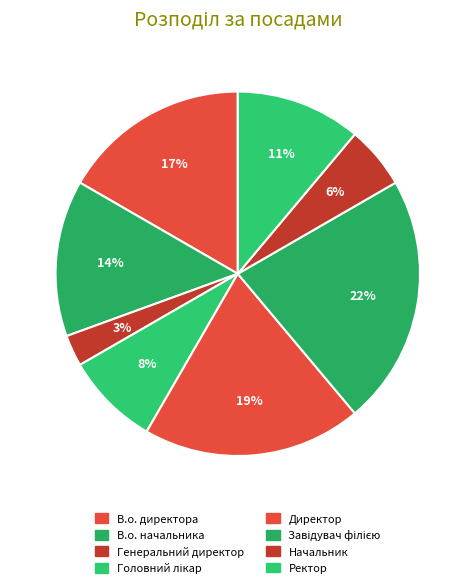

How many segments does this pie chart have?

8